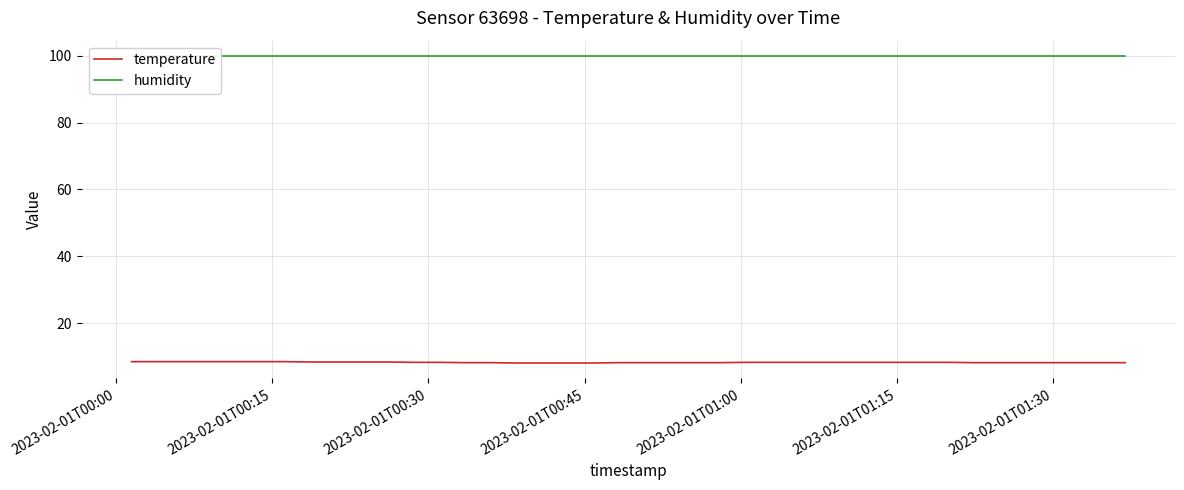

Which series has the widest spread of values?

temperature